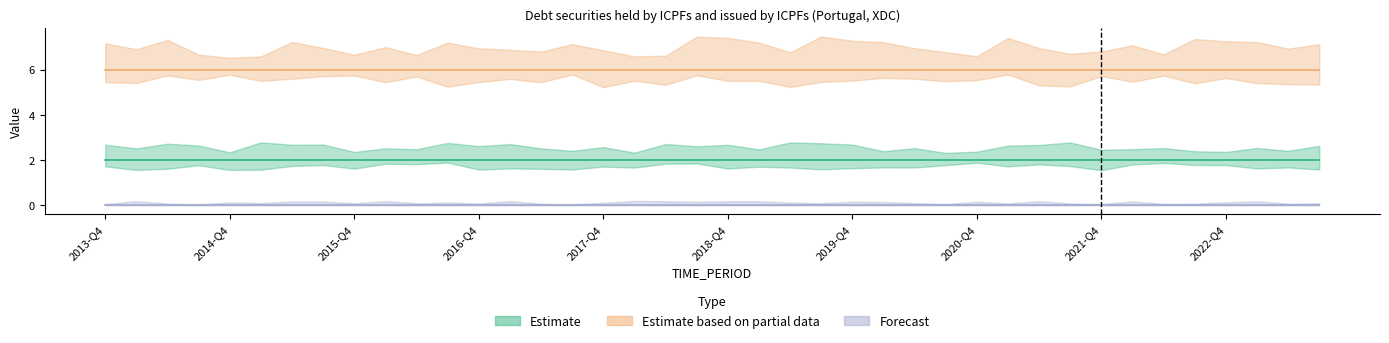

Is it true that UNIT_MULT equals 3 at 2016-Q4?

False